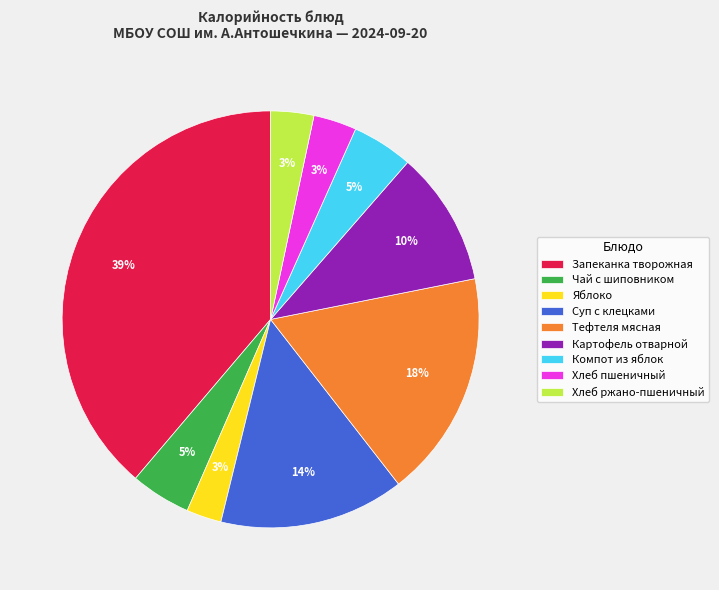

To the nearest percent, what is the difference between the largest and smallest slice percentages?

36%